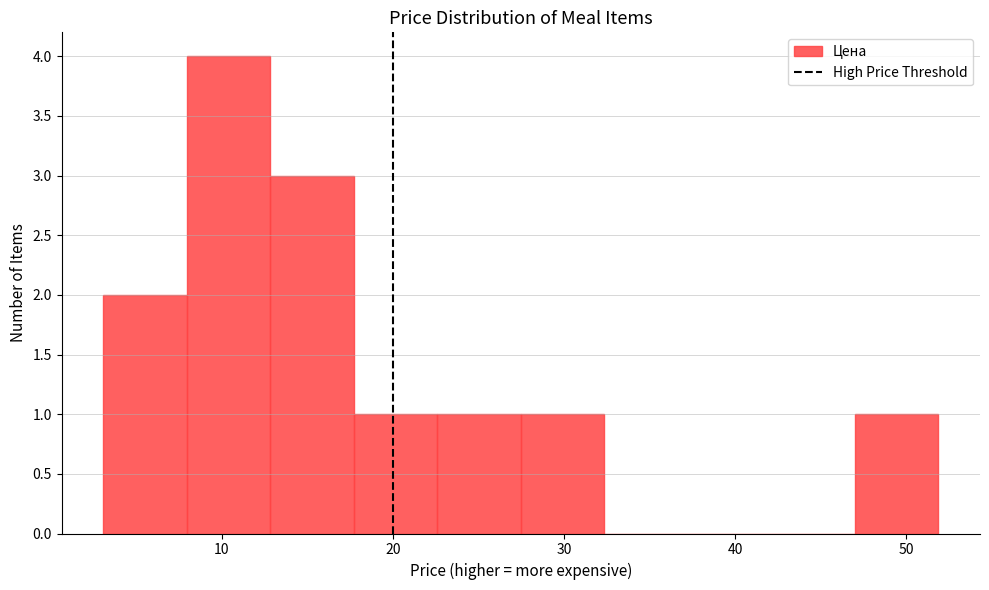

What is the height of the bar covering 27 to 32 on the x-axis? Neither the bar edges nor the heights are printed on the chart, so give them approximately, as read against the axes.

1